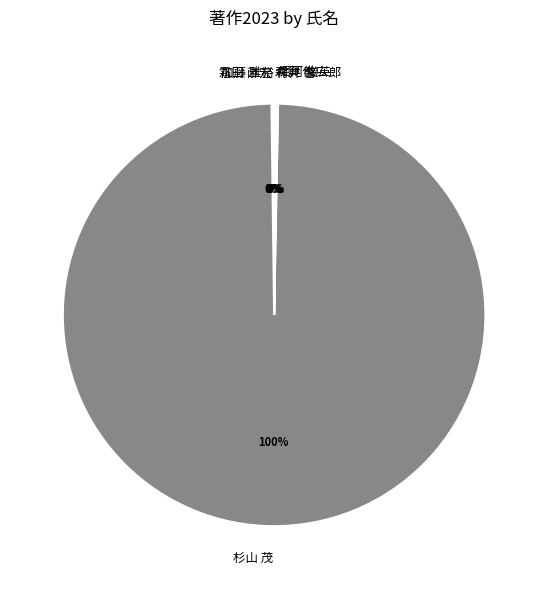

Which slice represents more than half of the pie?

杉山 茂